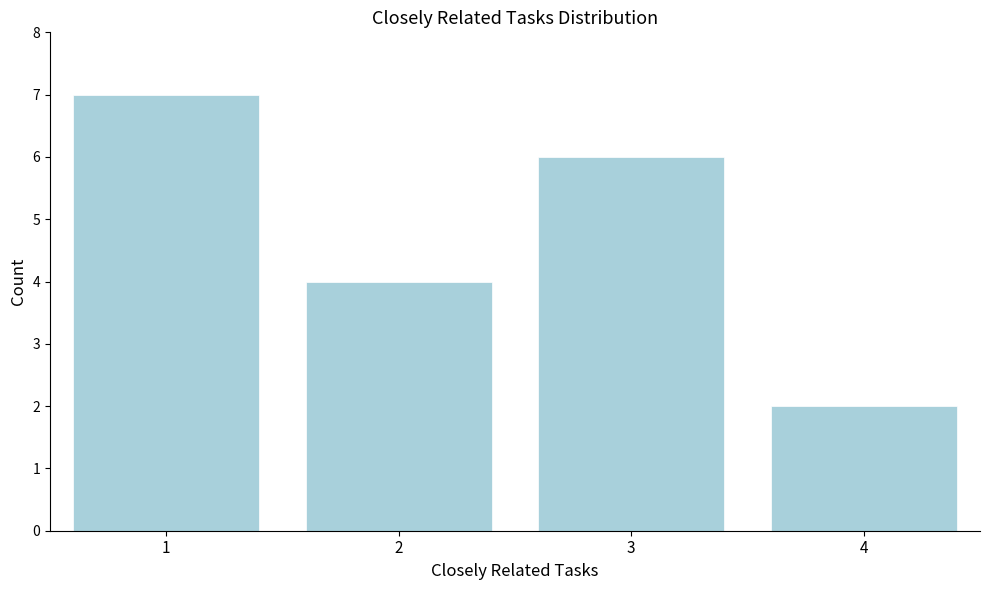

Reading left to right, transcribe all the data shown in this chart.

7	4	6	2